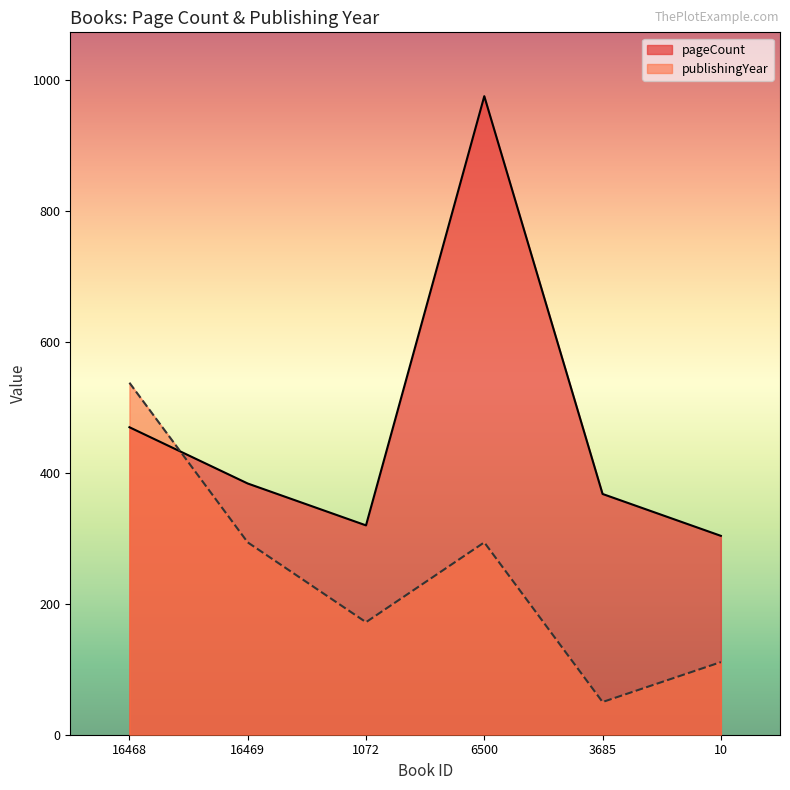

What is the sum of all pageCount values?

2822